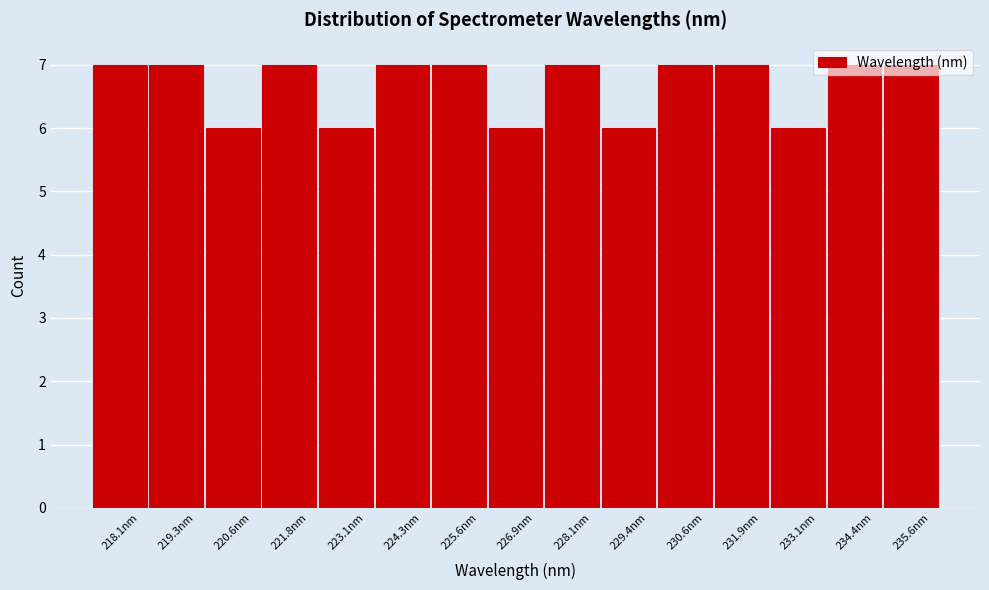

The value at 230.6nm is 11. True or false?

False